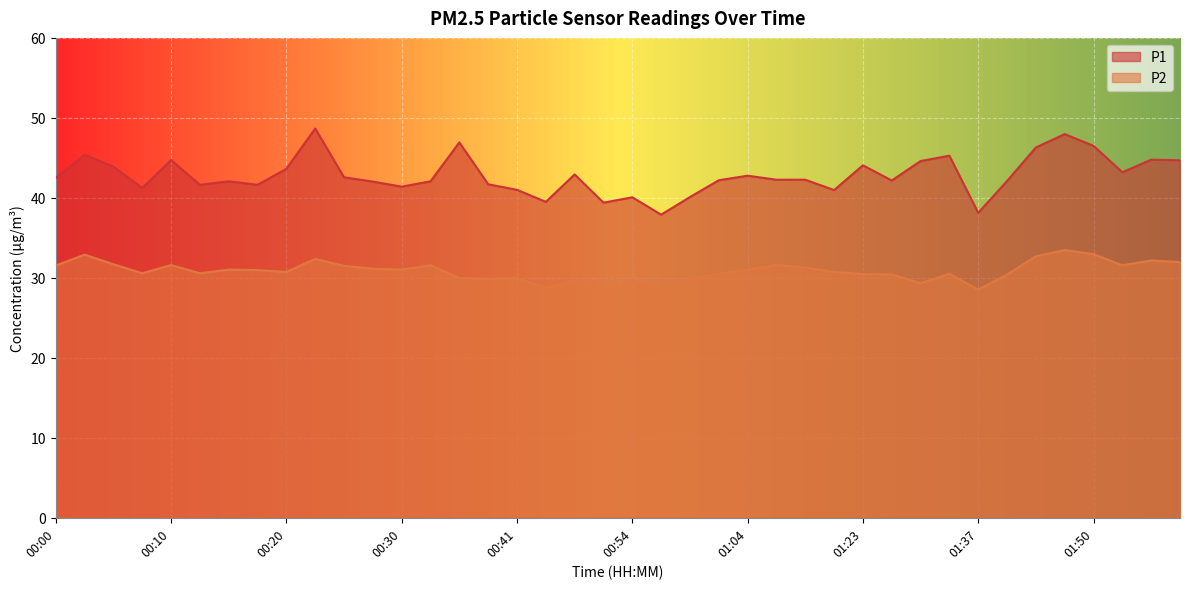

What position from the left is 01:04?

25